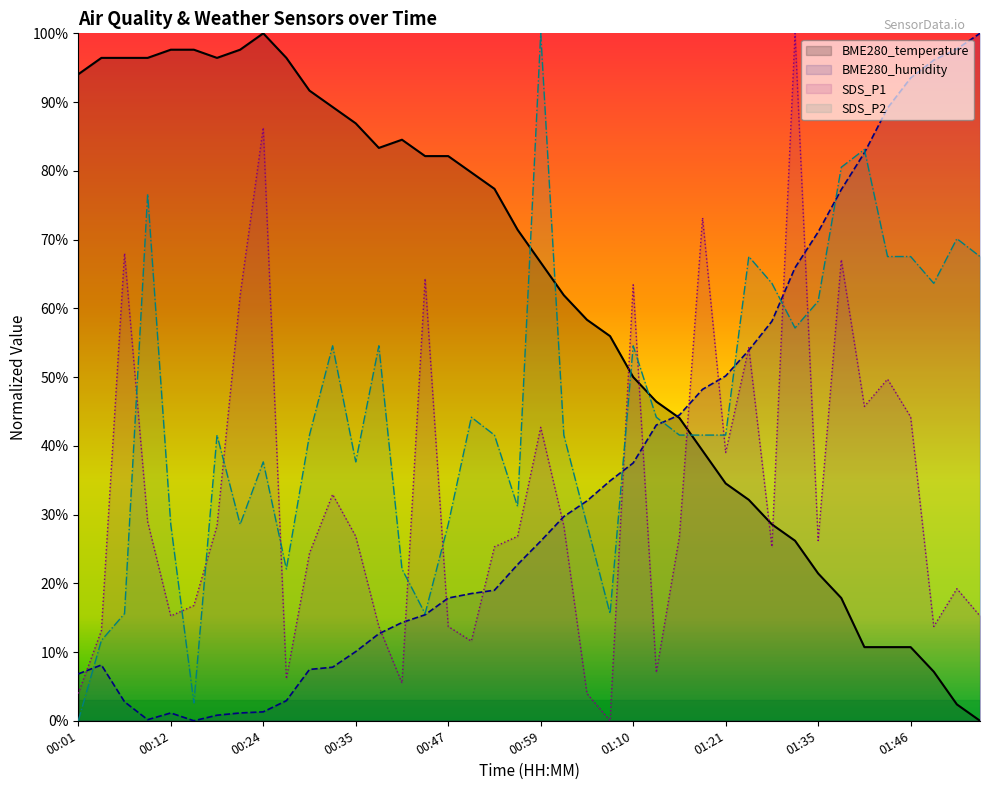

How many values in SDS_P1 are above zero?

39